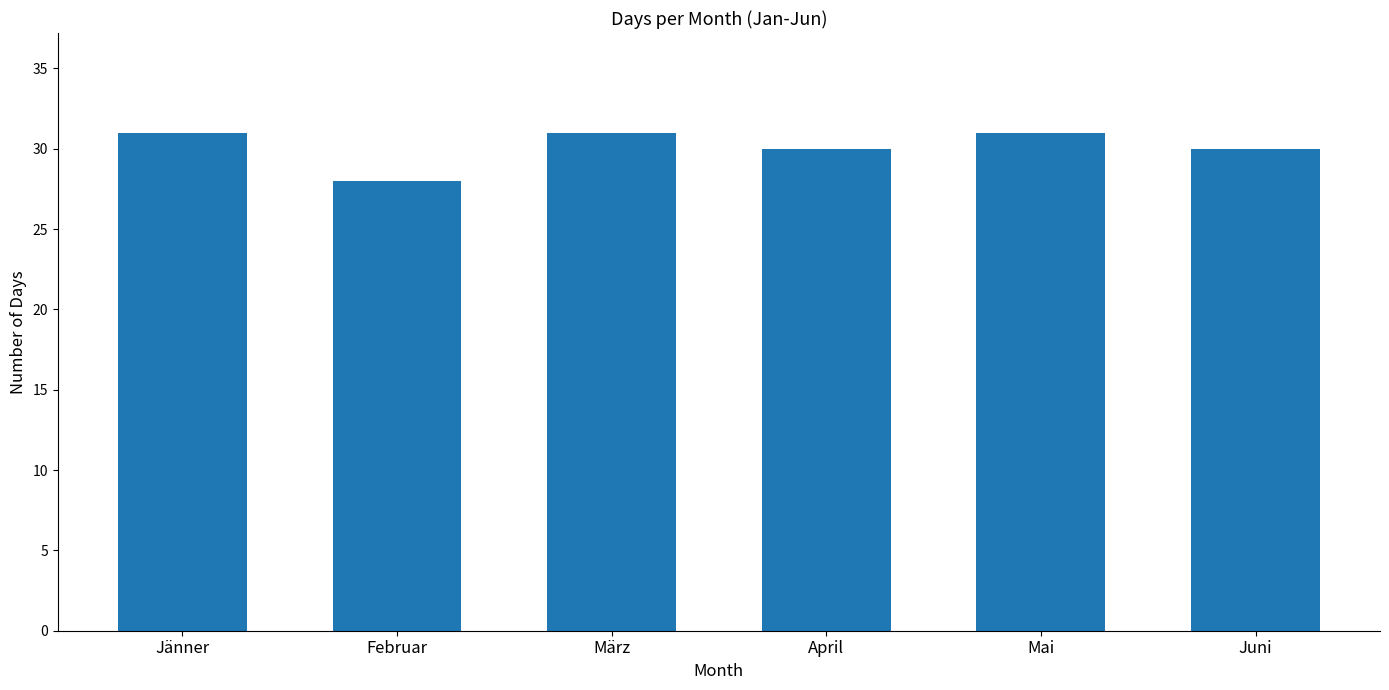

The value at Jänner is 31. True or false?

True